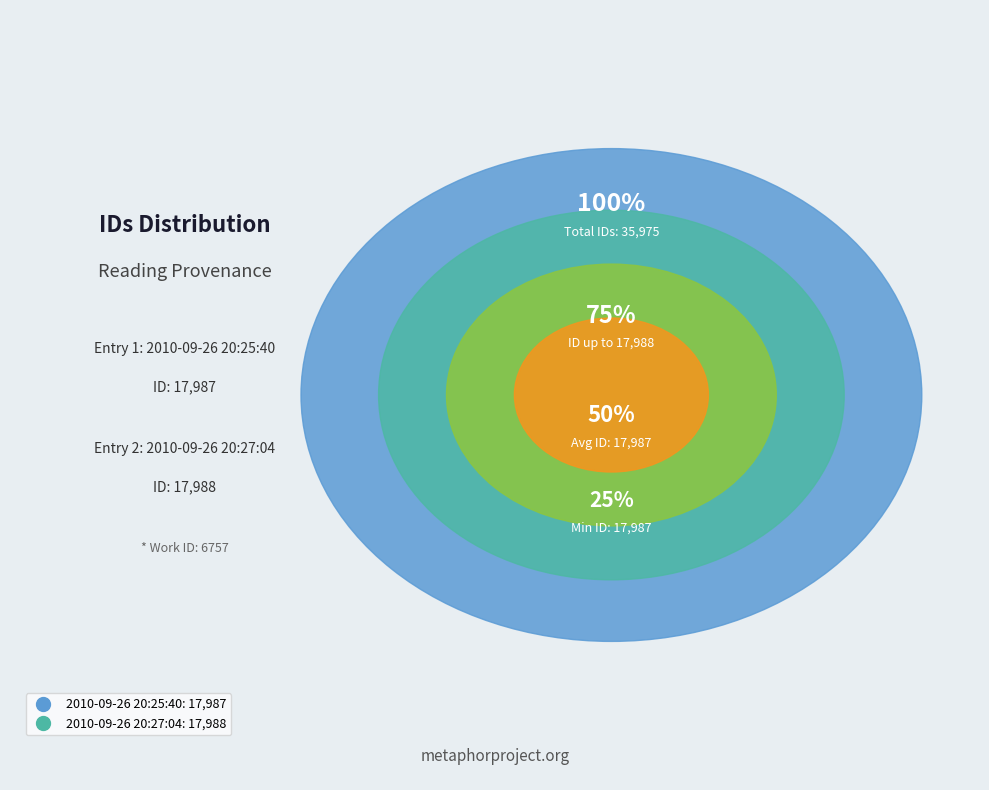

To the nearest percent, what portion does 2010-09-26 20:25:40 represent?

50%